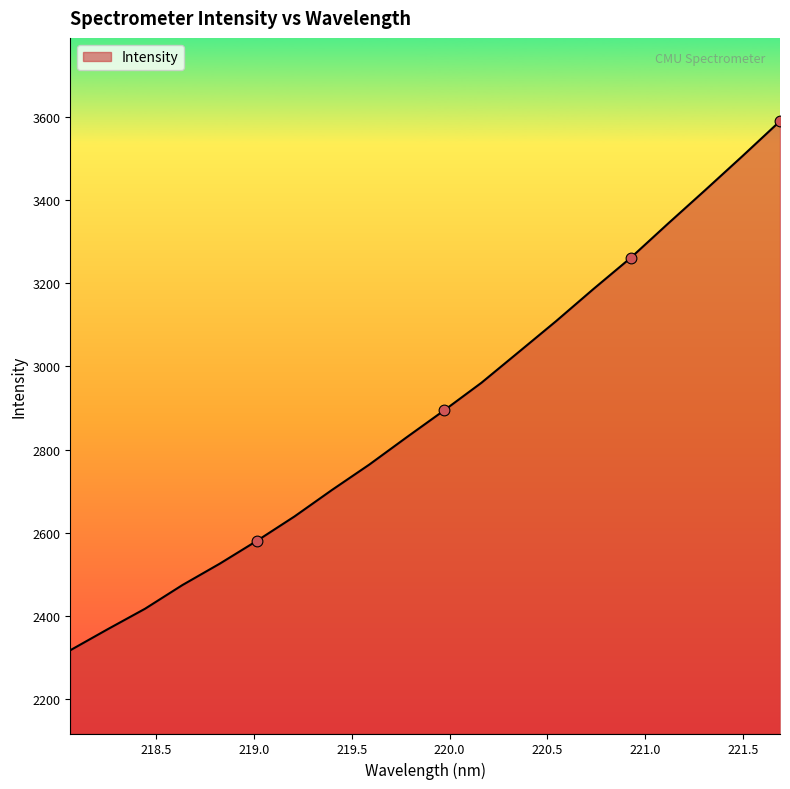

What is the difference between the maximum and minimum values?

1271.2